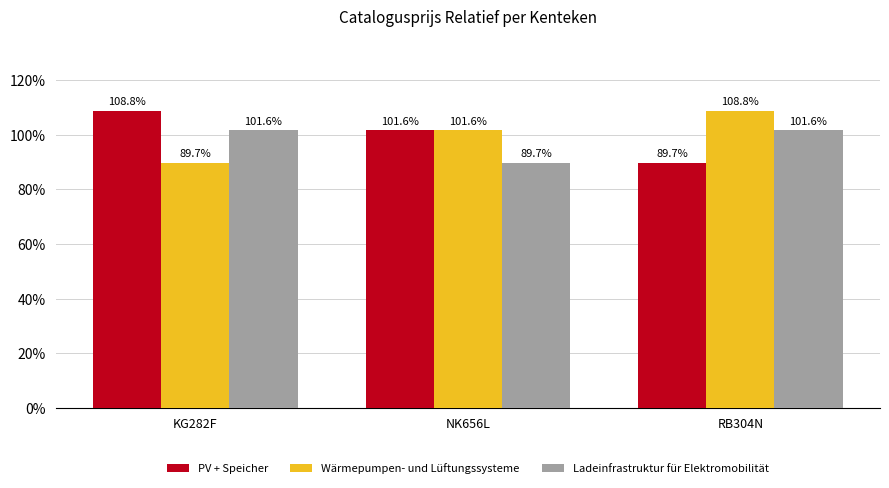

The Ladeinfrastruktur für Elektromobilität series shows 101.6 at RB304N. True or false?

True